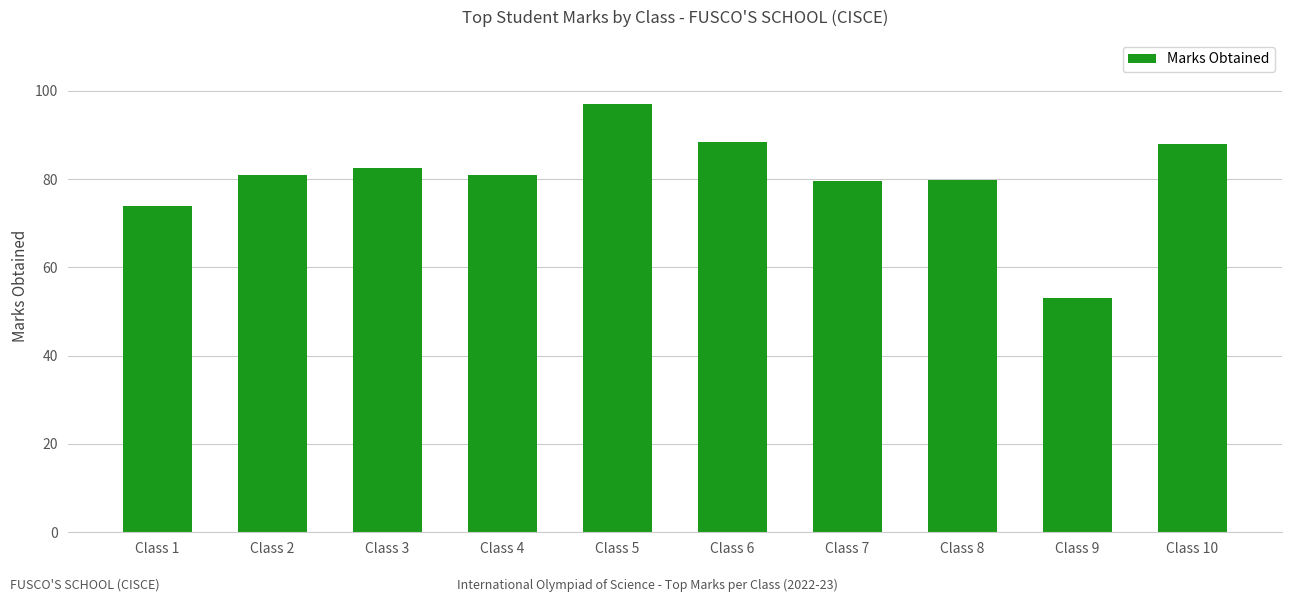

Approximately how many times larger is the value at Class 10 compared to Class 2?

1.1